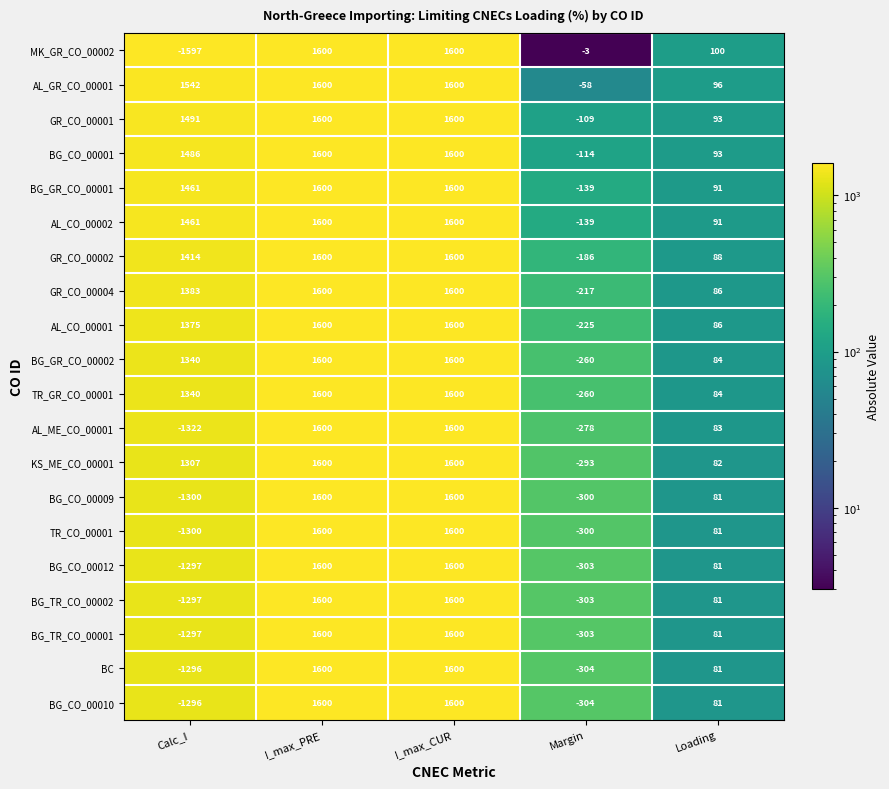

The GR_CO_00001 series shows -161 at Margin. True or false?

False